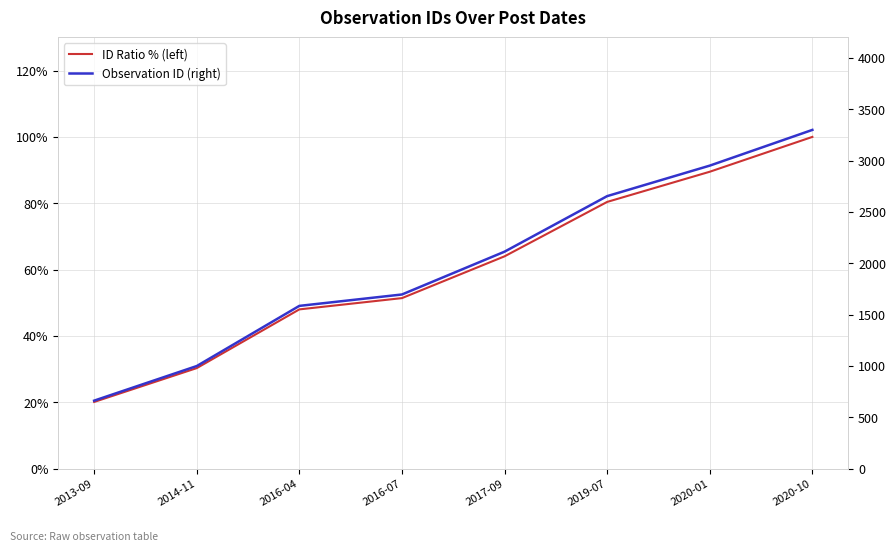

What is the approximate value of Observation ID (right) at 2014-11?

999.0